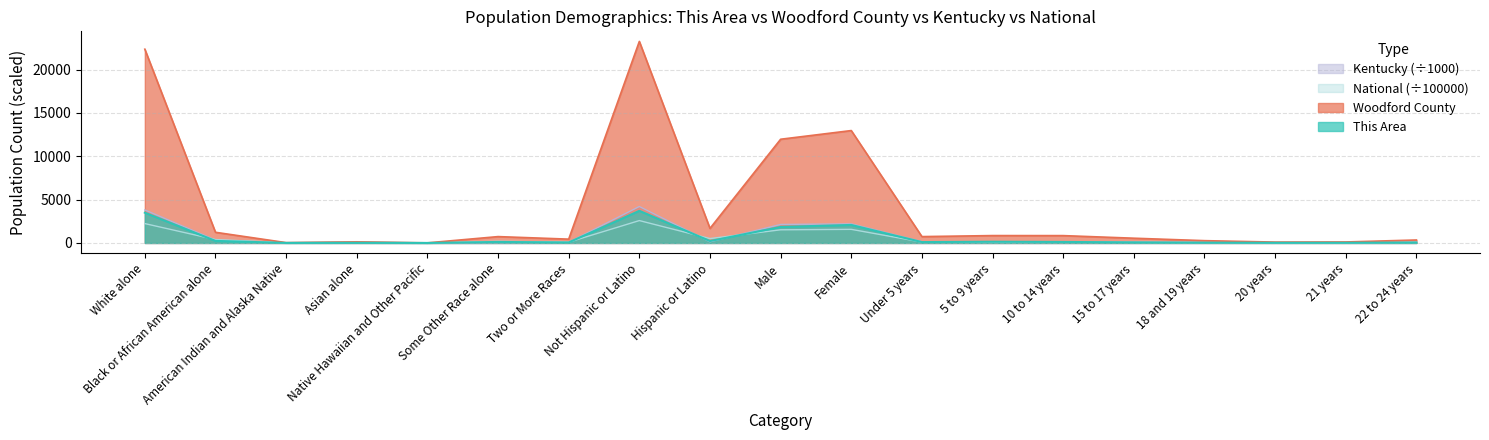

List the series in order of their peak value, highest first.

Woodford County, Kentucky, This Area, National